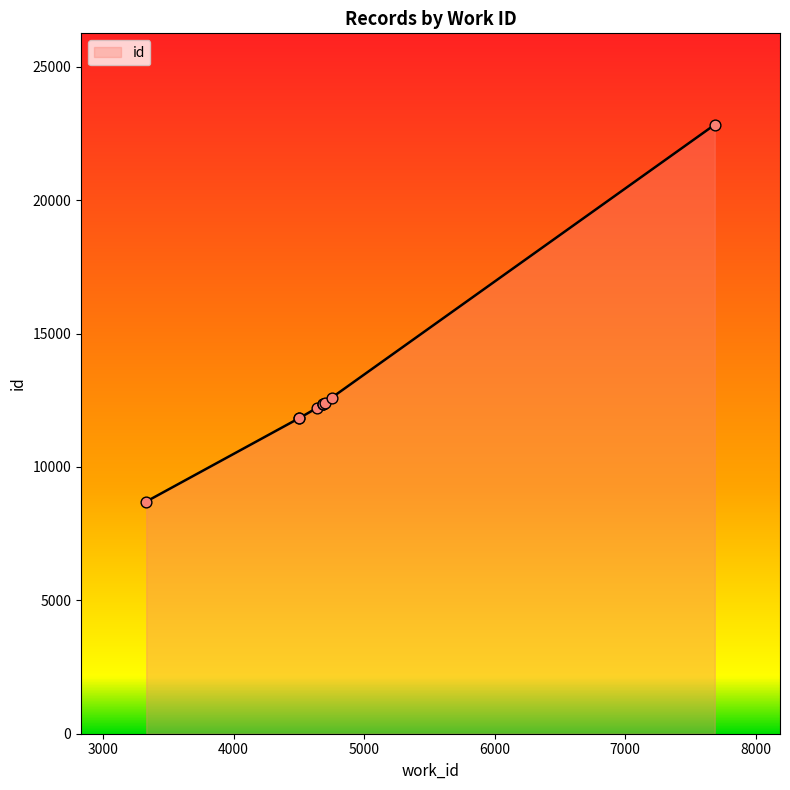

Which has a higher value, 7687 or 4701?

7687